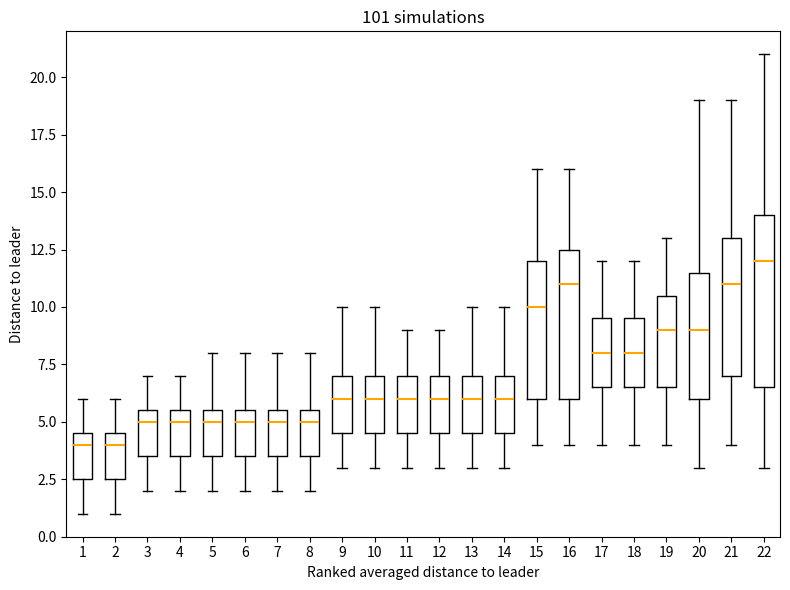

Where does the lower whisker of the box at x = 16 end on the y-axis? The values are not printed on the chart, so give them approximately, as read against the axis.

4.0